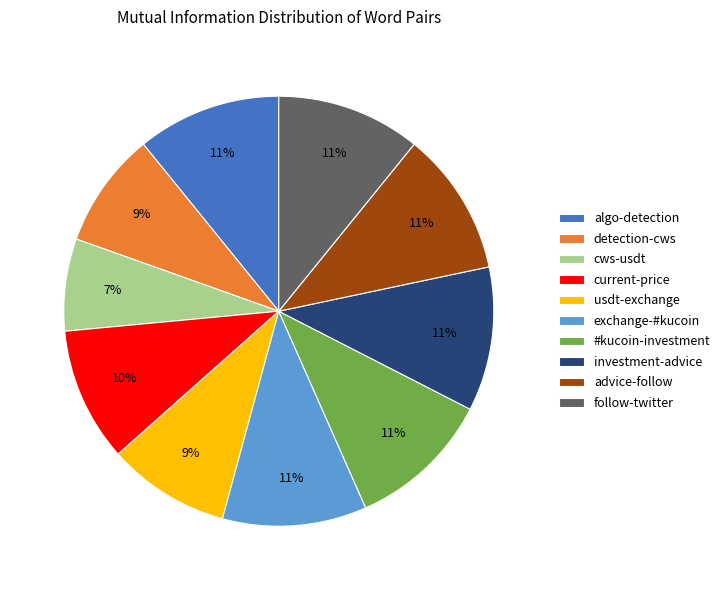

What is the smallest slice in the pie chart?

cws-usdt